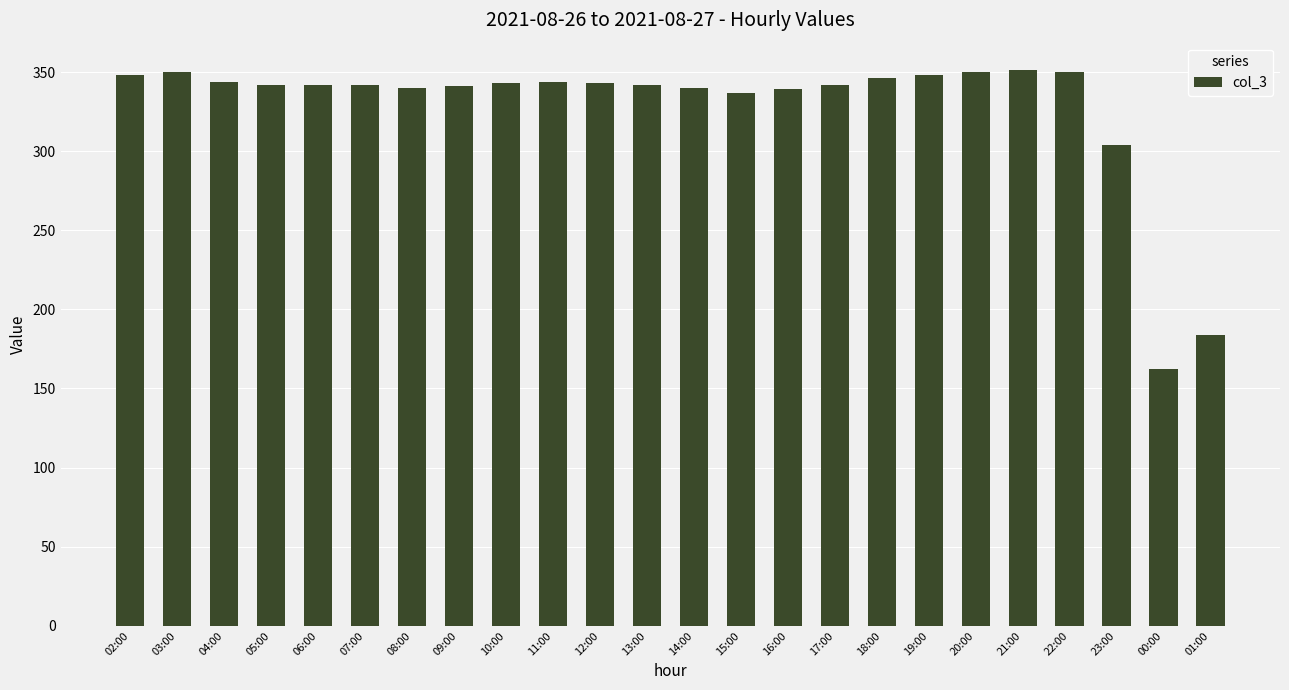

Between 23:00 and 10:00, which is larger?

10:00